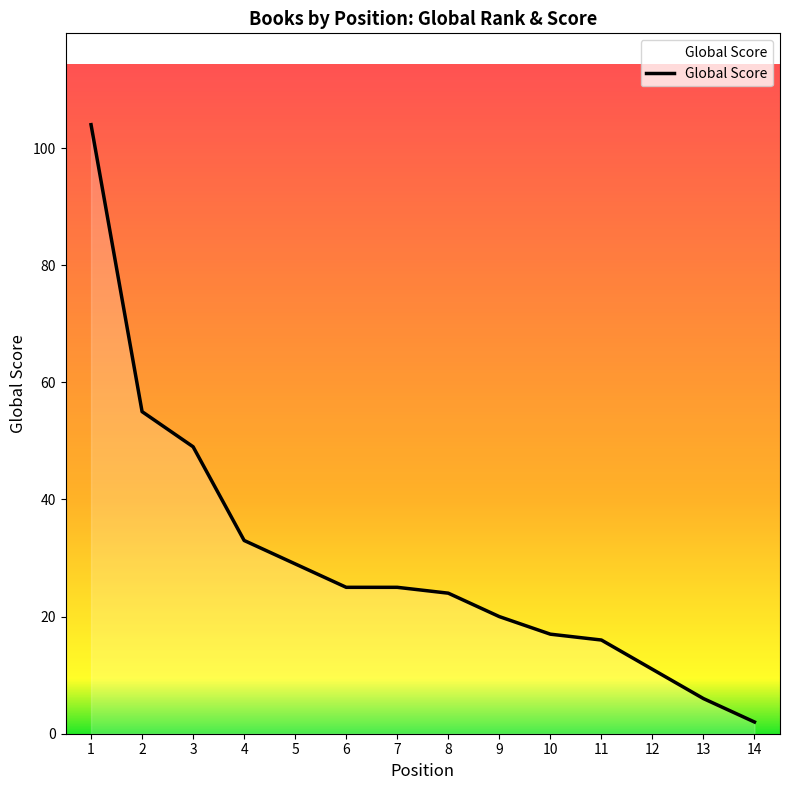

What is the difference between the second highest and second lowest values?

49